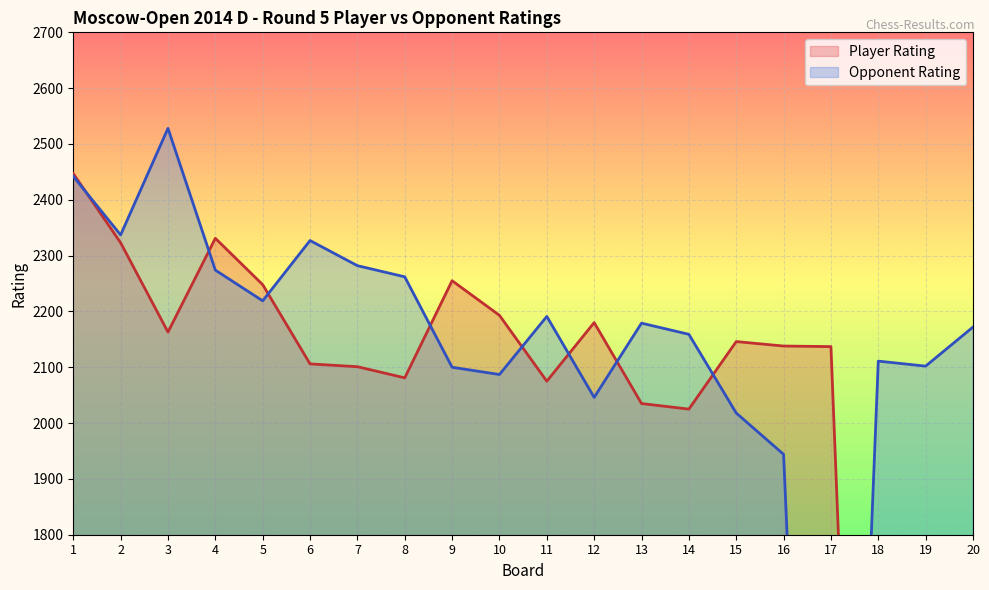

How many data points in Player Rating are less than 2138?

10